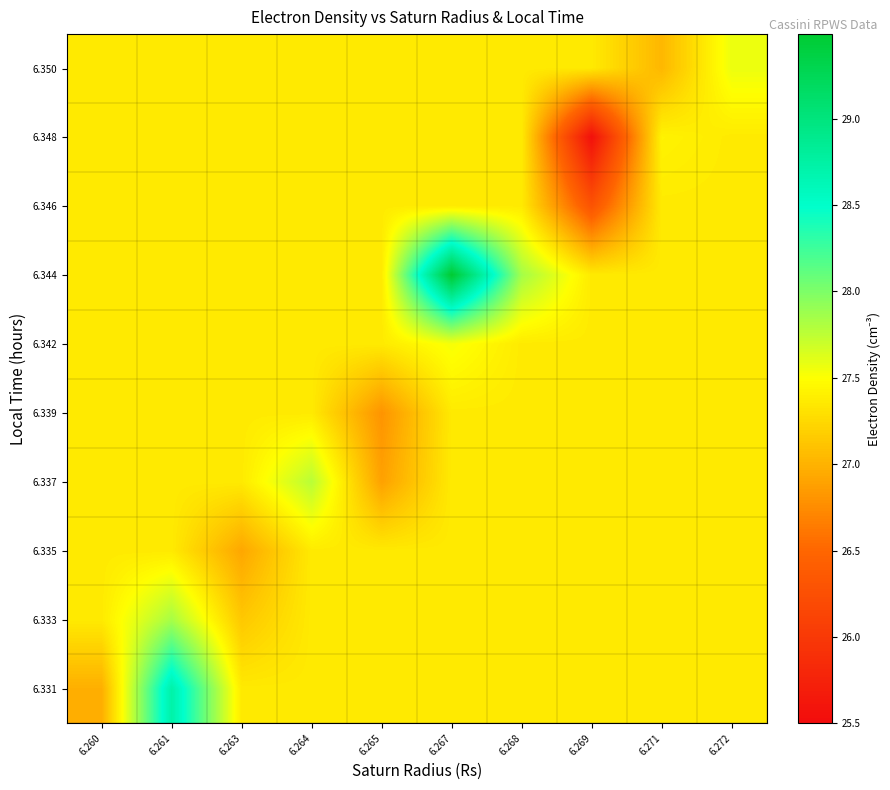

Which category has the highest value across all series?

6.267